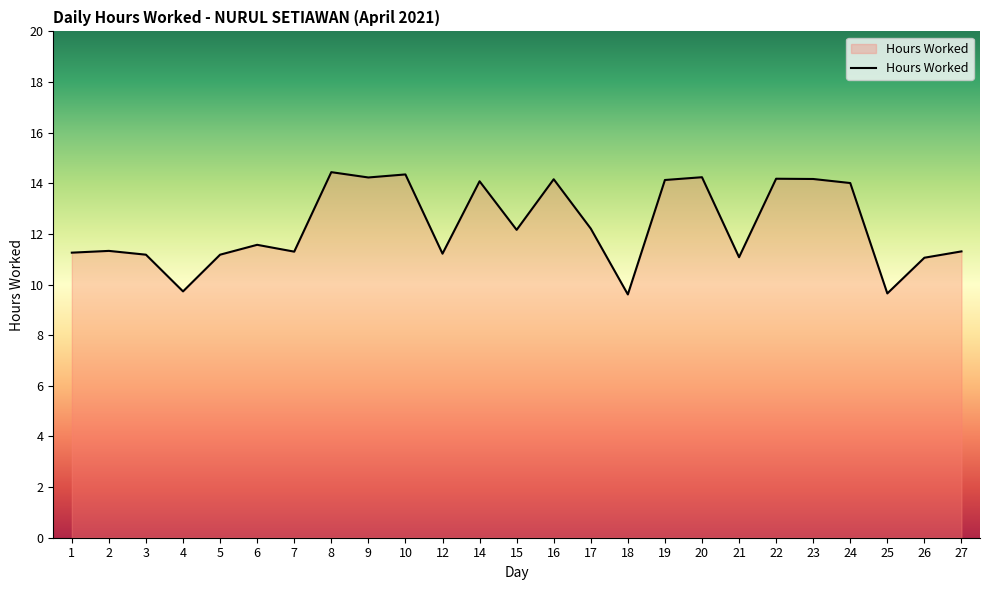

The value at 18 is 13.0. True or false?

False